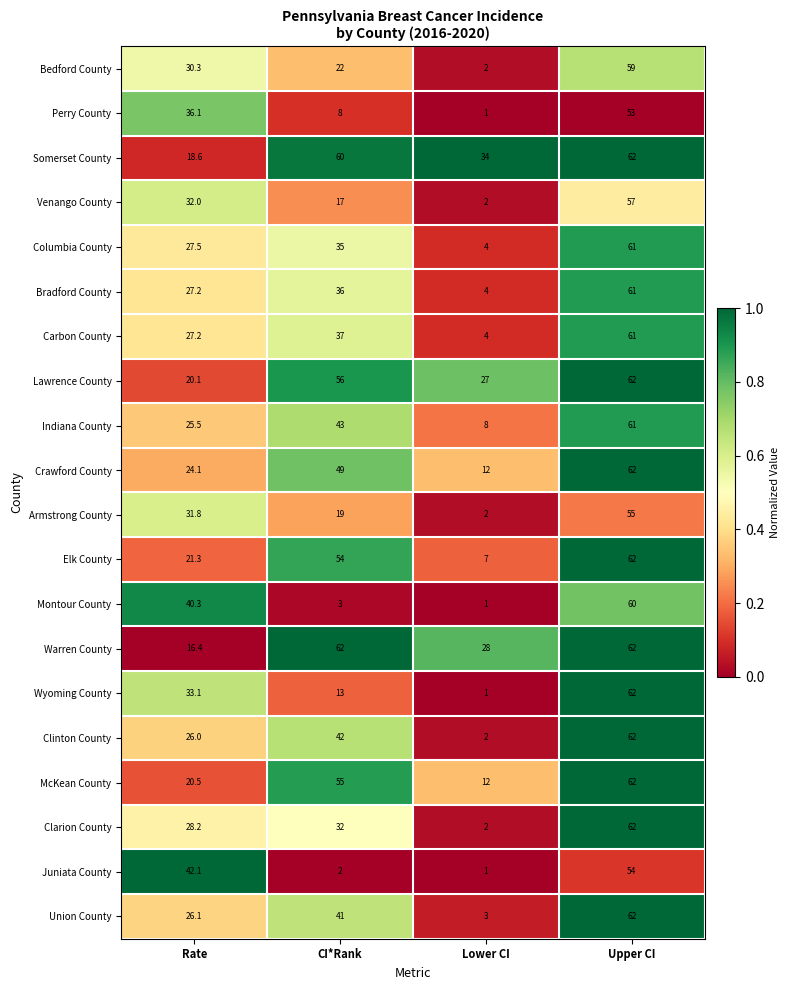

Read the Indiana County value at Rate.

25.5